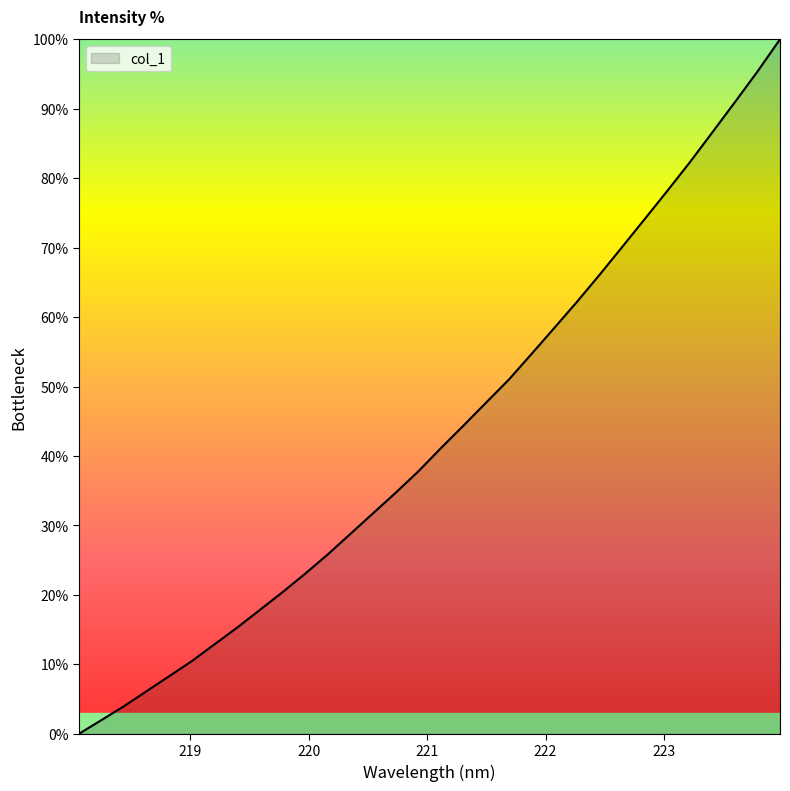

What is the maximum value shown in the chart?

100.0